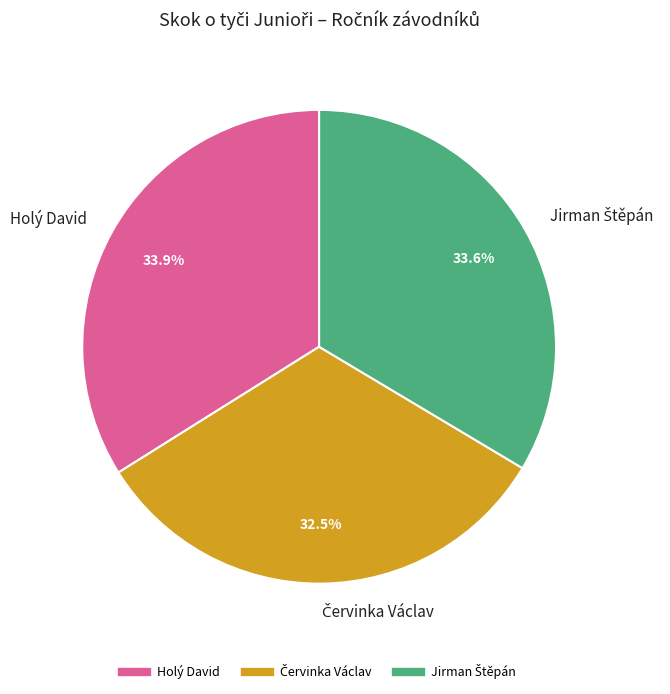

Is there any slice that represents more than half of the pie?

No